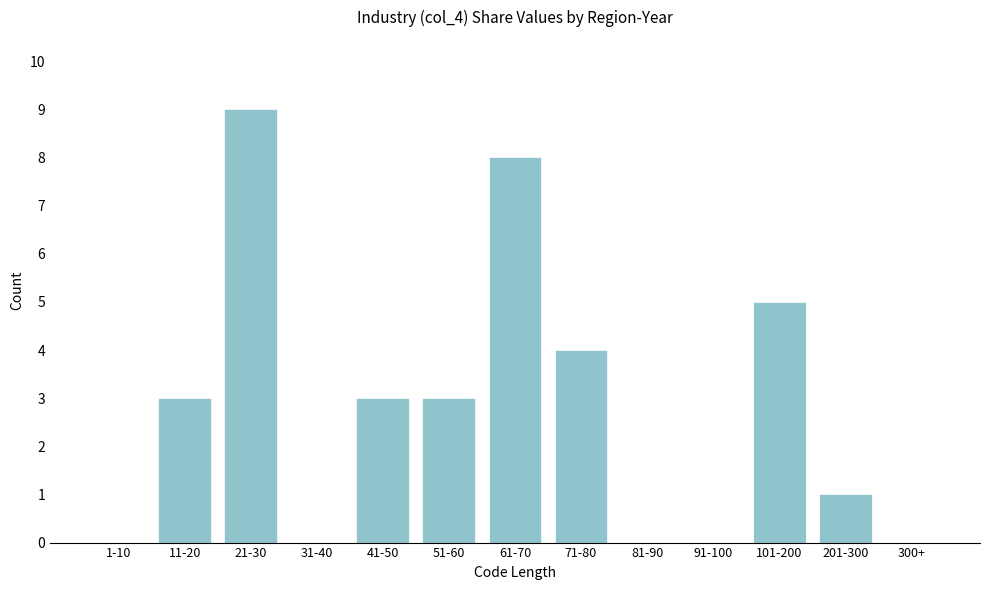

Reading right to left, list all the values displayed in this chart.

300+=0	201-300=1	101-200=5	91-100=0	81-90=0	71-80=4	61-70=8	51-60=3	41-50=3	31-40=0	21-30=9	11-20=3	1-10=0